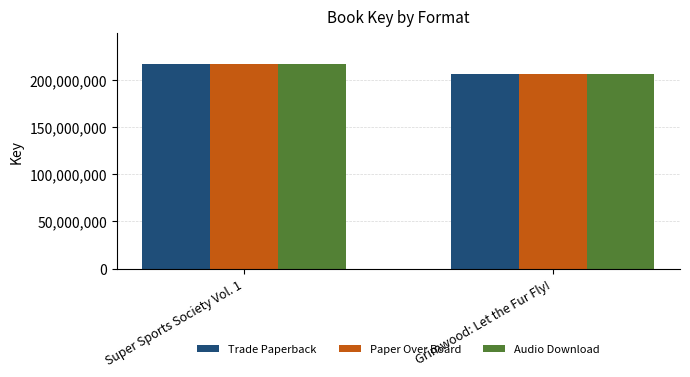

Count the Paper Over Board values in the range 205584996 to 216497531.

2